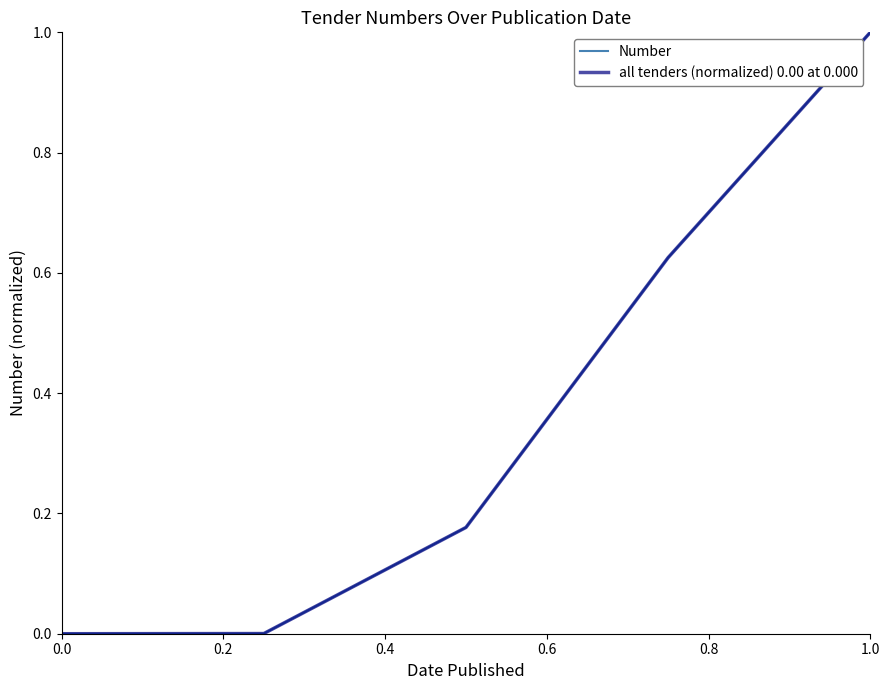

Is this an area chart (filled region under the line)?

No